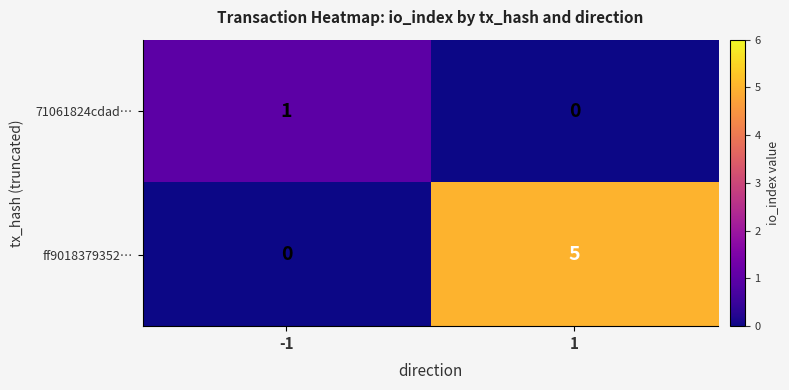

The ff9018379352… series shows 3 at 1. True or false?

False